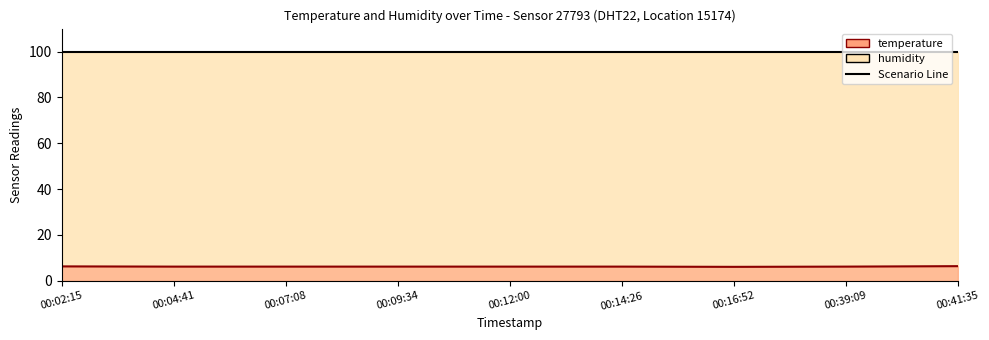

At which category does the data reach its first local valley?

00:16:52